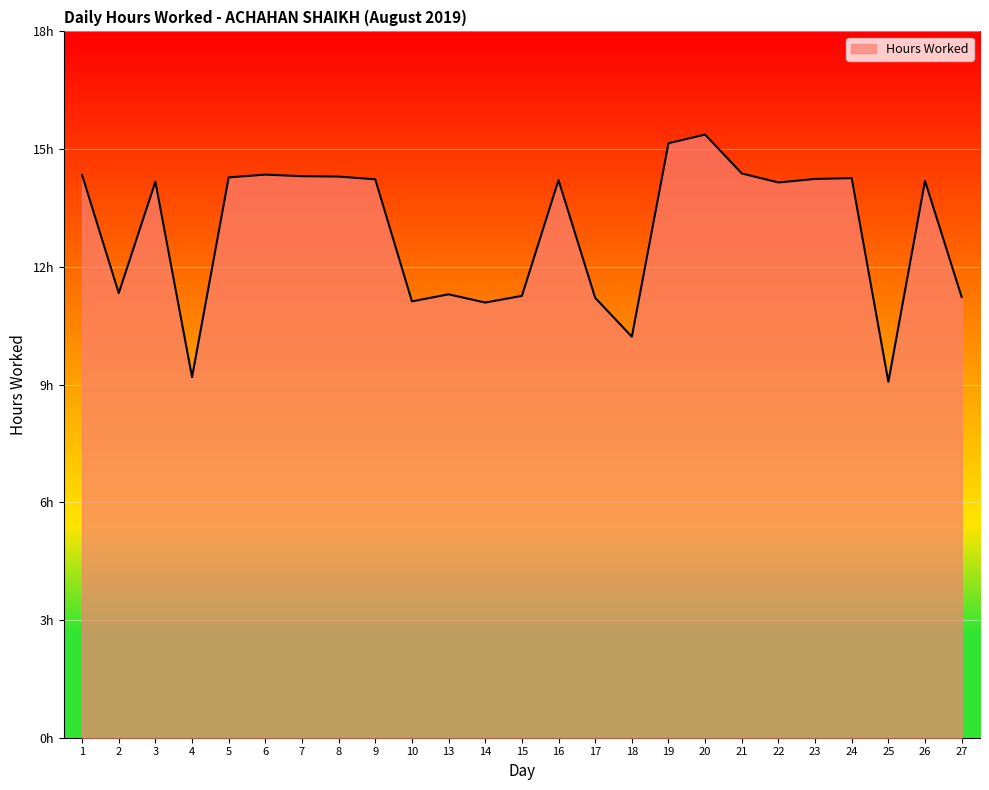

Does the chart have visible grid lines?

Yes